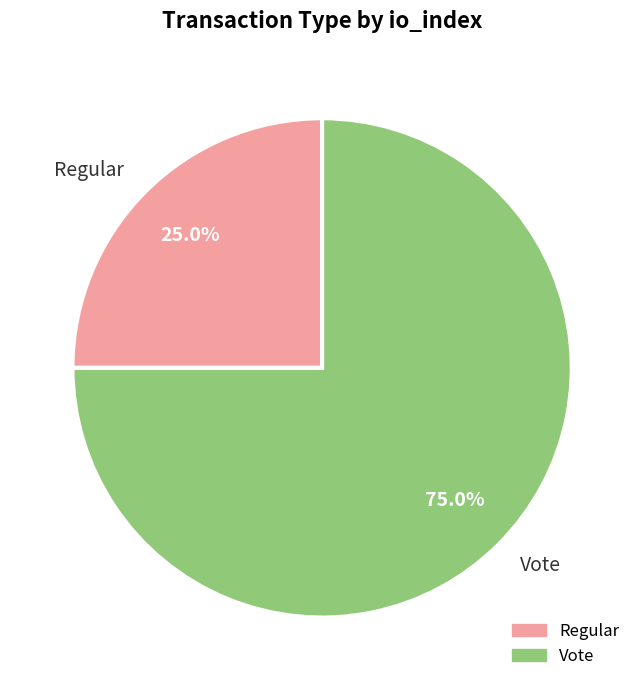

What is the majority slice?

Vote